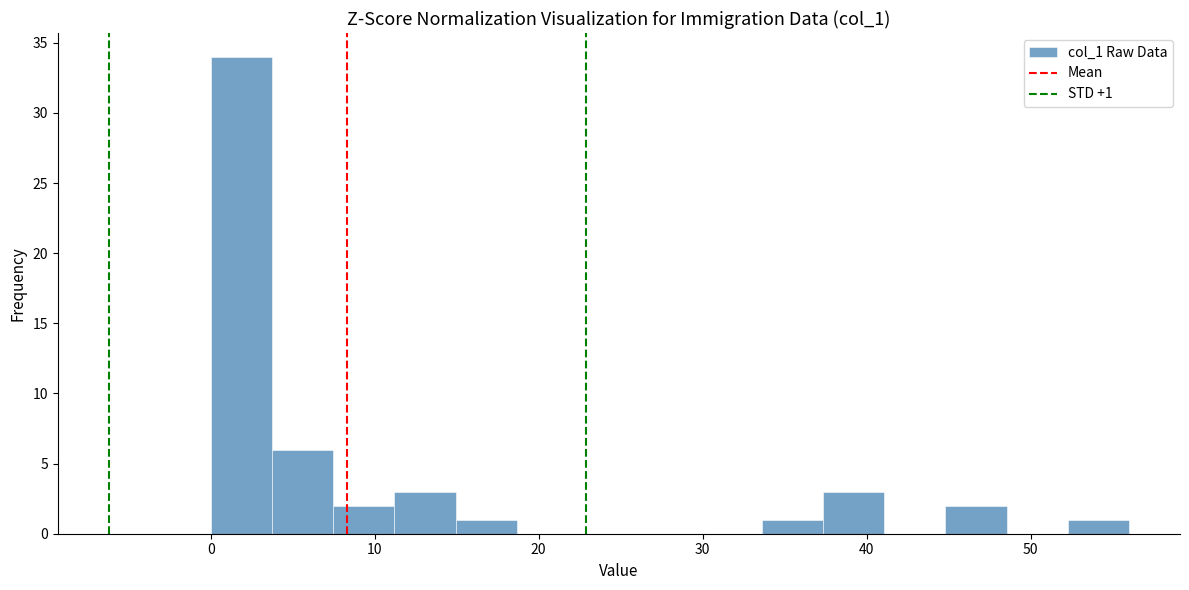

Around what value on the x-axis is the tallest bar? Give the approximate position of its centre, as read against the axis.

2